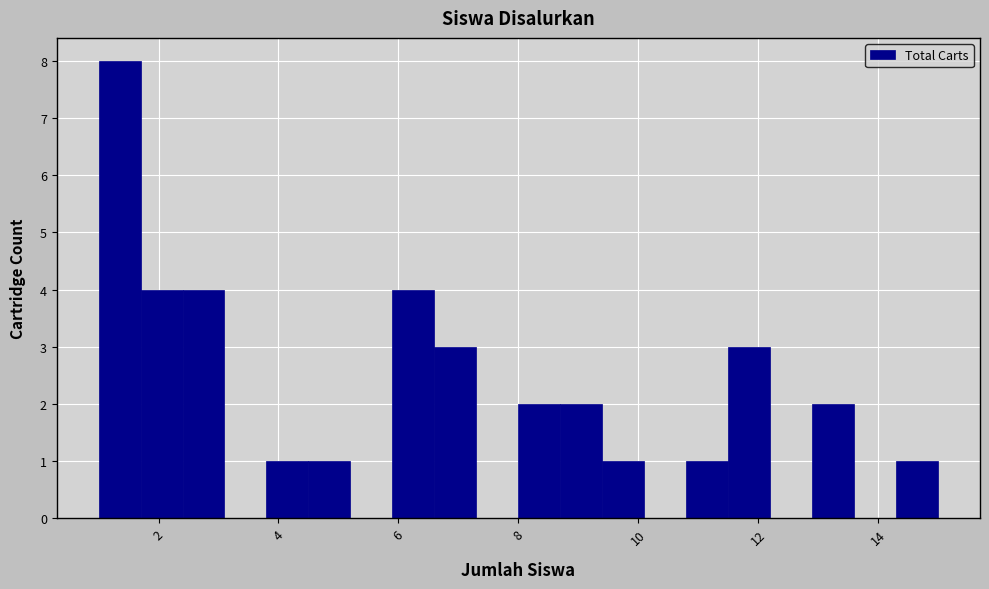

Around what value on the x-axis is the tallest bar? Give the approximate position of its centre, as read against the axis.

1.4